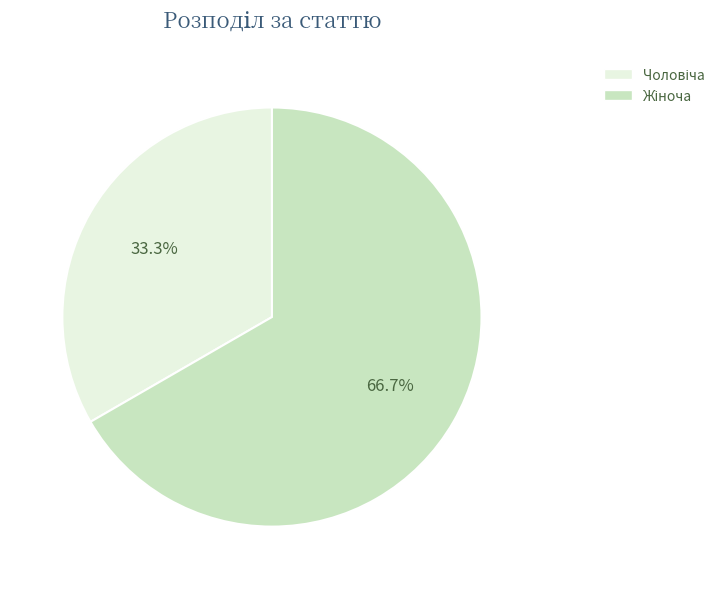

Is there a majority slice in this chart?

Yes